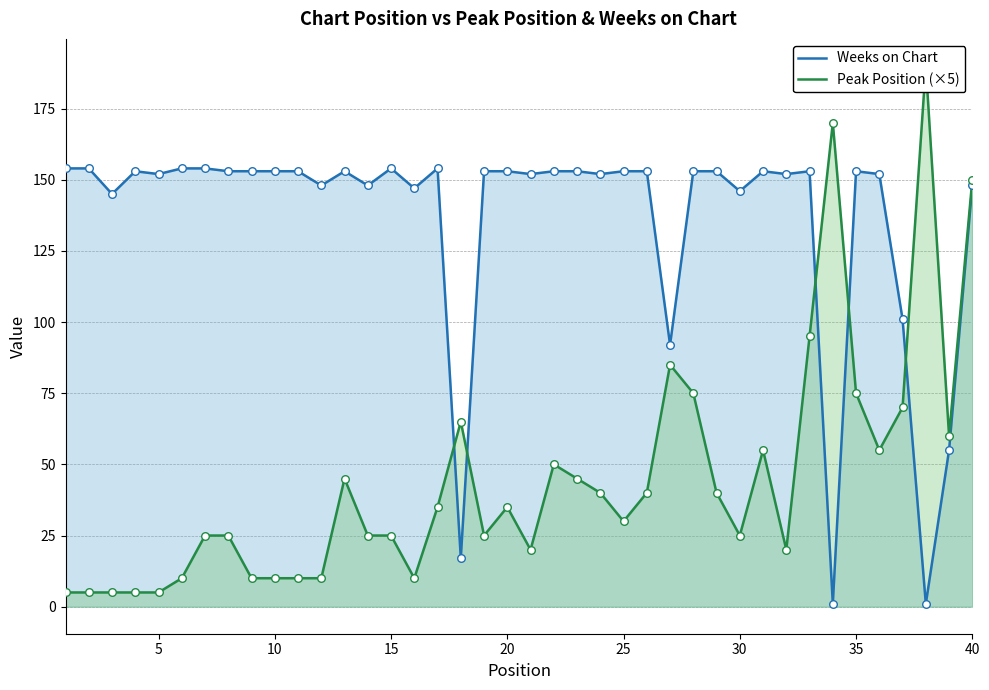

Which series reaches the minimum Y coordinate?

Weeks on Chart